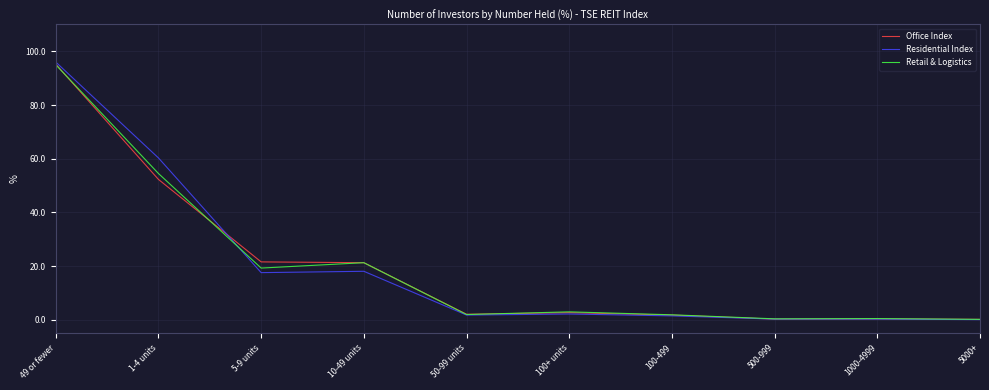

Which series has the largest range (max minus min)?

Residential Index